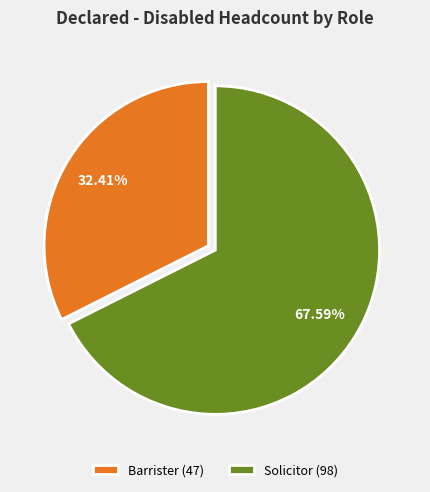

How many slices are in this pie chart?

2